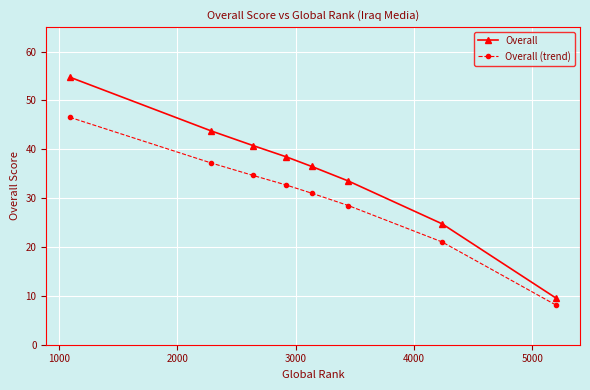

Which series has the largest total across all categories?

Overall